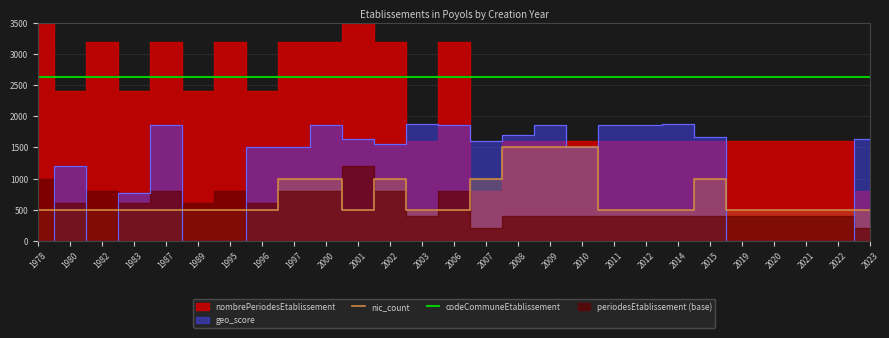

What is the maximum value for codeCommuneEtablissement?

2625.3